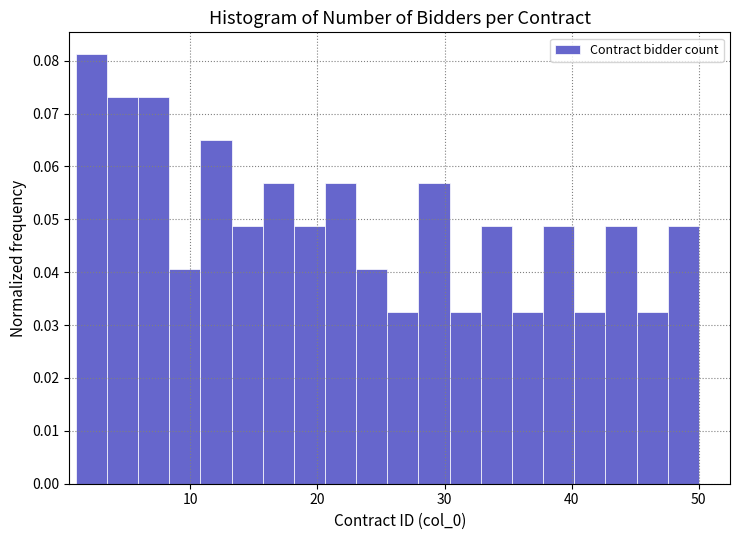

Read against the x-axis, roughly where is the centre of the tallest bar?

2